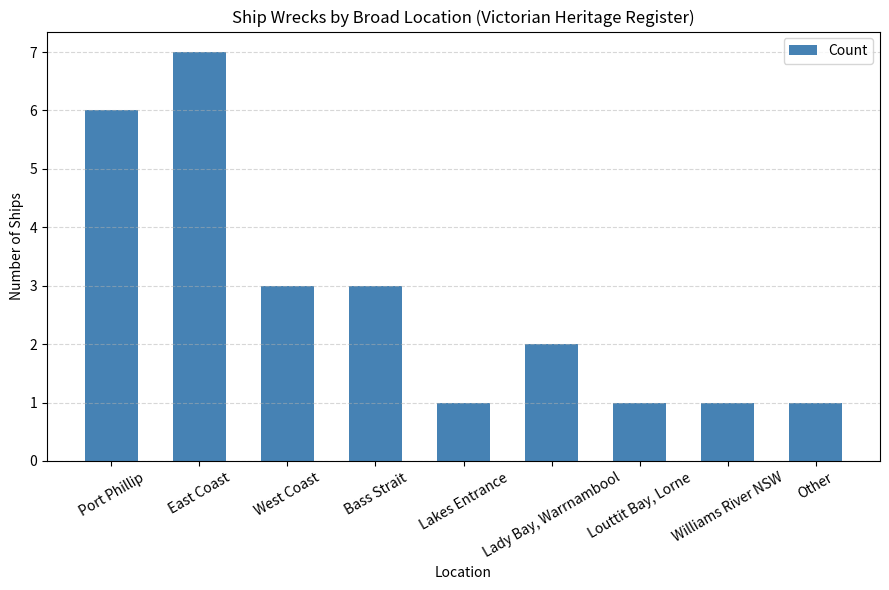

How many values are between 1 and 3?

7